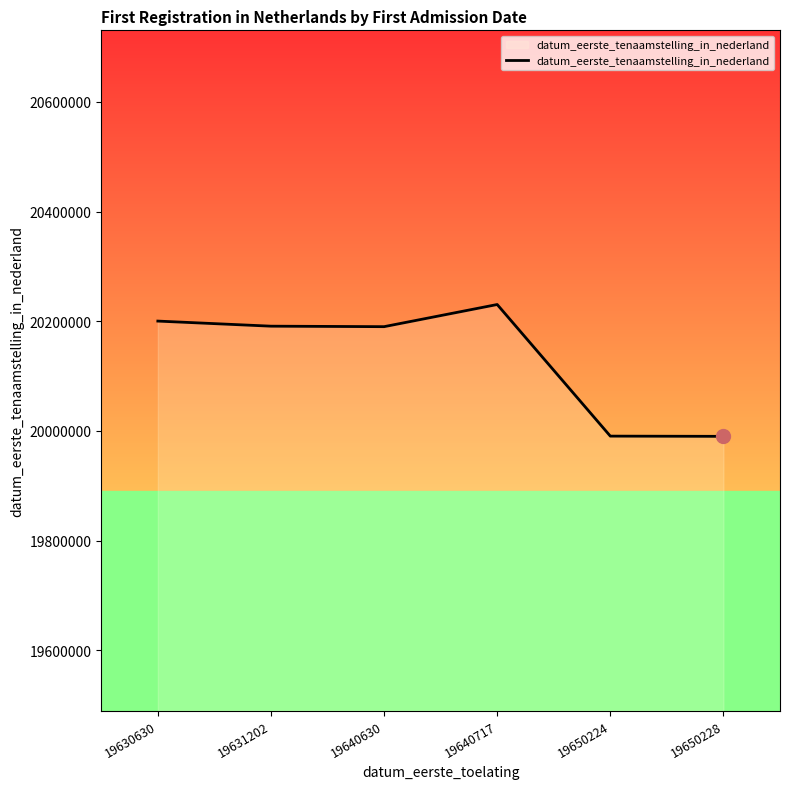

True or false: there are more than 2 points higher than both neighbors.

False